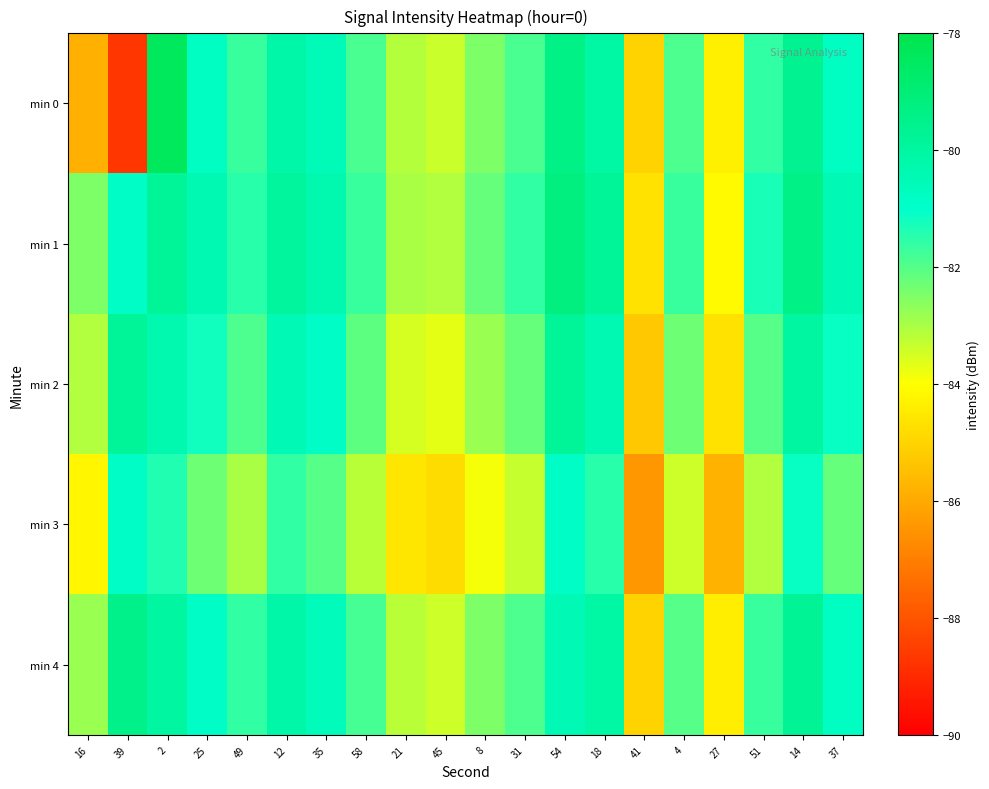

At which category is the sum across all series the highest?

54